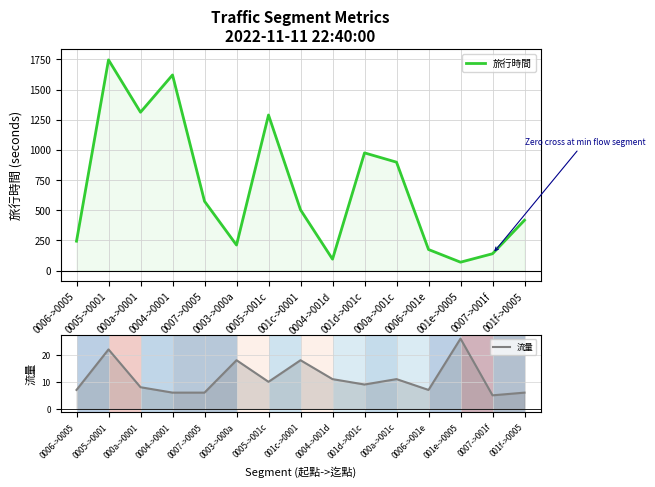

Reading left to right, extract all data points from this chart.

旅行時間: 243	1746	1312	1621	574	211	1289	503	94	975	898	174	69	139	417
流量: 7	22	8	6	6	18	10	18	11	9	11	7	26	5	6